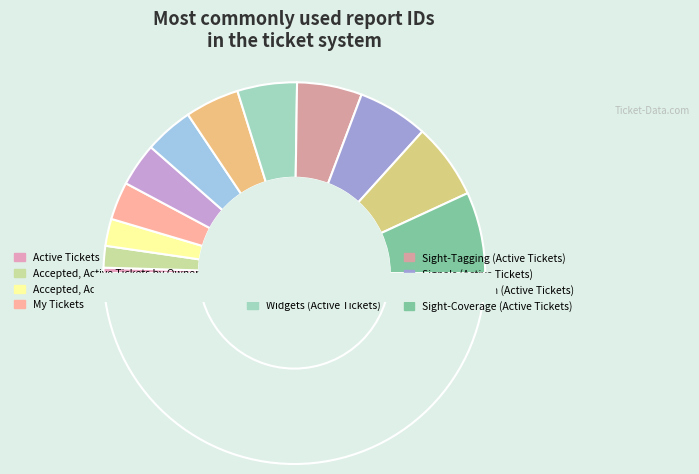

Between All Tickets and Accepted, Active Tickets by Owner, which is larger?

All Tickets